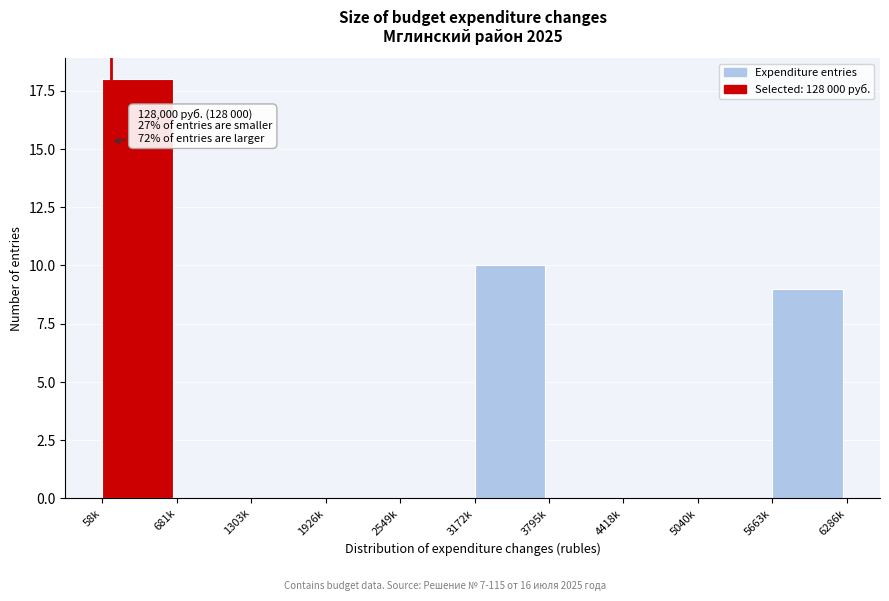

Reading left to right, list all the values displayed in this chart.

58k=18	681k=0	1303k=0	1926k=0	2549k=0	3172k=10	3795k=0	4418k=0	5040k=0	5663k=9